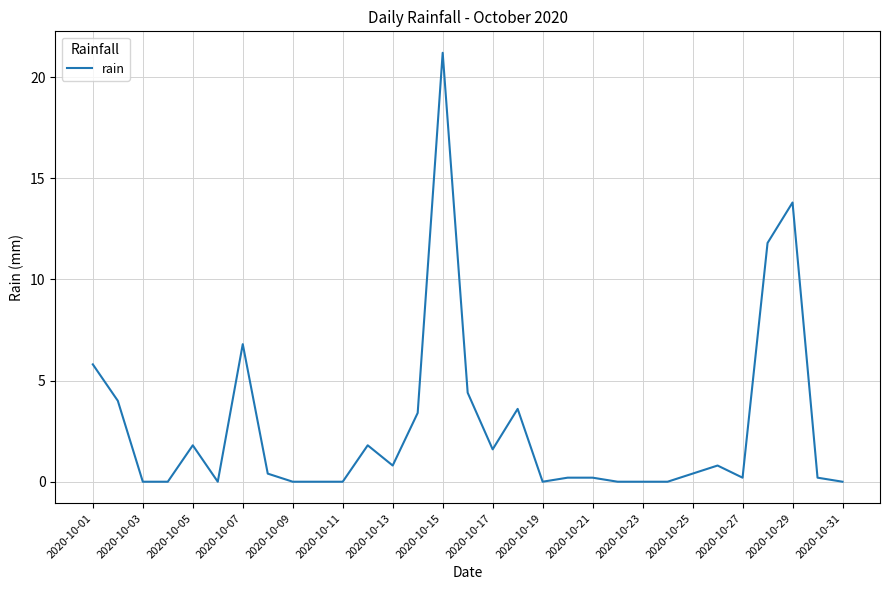

What is the difference between the maximum and minimum values?

21.2